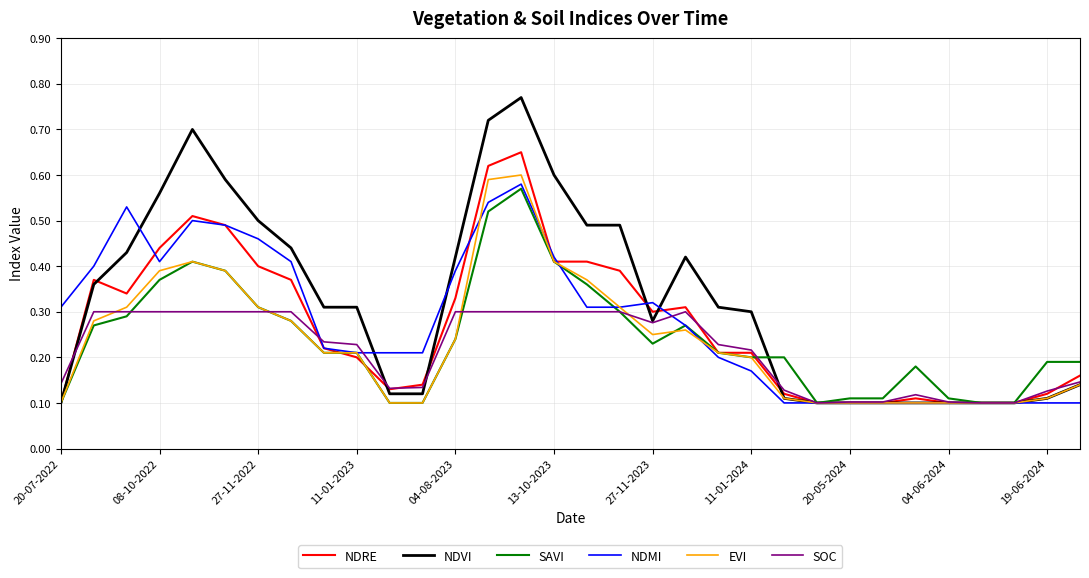

Which series has the largest total across all categories?

NDVI